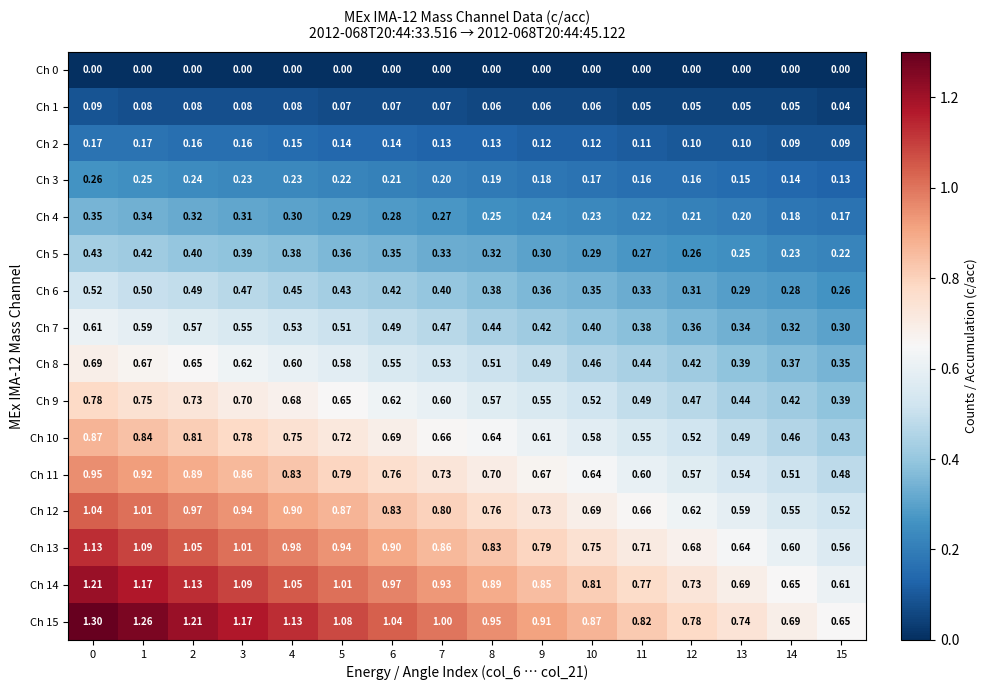

Reading right to left, transcribe all the data shown in this chart.

Ch 0: 15=0.0	14=0.0	13=0.0	12=0.0	11=0.0	10=0.0	9=0.0	8=0.0	7=0.0	6=0.0	5=0.0	4=0.0	3=0.0	2=0.0	1=0.0	0=0.0
Ch 1: 15=0.0	14=0.1	13=0.1	12=0.1	11=0.1	10=0.1	9=0.1	8=0.1	7=0.1	6=0.1	5=0.1	4=0.1	3=0.1	2=0.1	1=0.1	0=0.1
Ch 2: 15=0.1	14=0.1	13=0.1	12=0.1	11=0.1	10=0.1	9=0.1	8=0.1	7=0.1	6=0.1	5=0.1	4=0.1	3=0.2	2=0.2	1=0.2	0=0.2
Ch 3: 15=0.1	14=0.1	13=0.1	12=0.2	11=0.2	10=0.2	9=0.2	8=0.2	7=0.2	6=0.2	5=0.2	4=0.2	3=0.2	2=0.2	1=0.2	0=0.3
Ch 4: 15=0.2	14=0.2	13=0.2	12=0.2	11=0.2	10=0.2	9=0.2	8=0.2	7=0.3	6=0.3	5=0.3	4=0.3	3=0.3	2=0.3	1=0.3	0=0.3
Ch 5: 15=0.2	14=0.2	13=0.2	12=0.3	11=0.3	10=0.3	9=0.3	8=0.3	7=0.3	6=0.3	5=0.4	4=0.4	3=0.4	2=0.4	1=0.4	0=0.4
Ch 6: 15=0.3	14=0.3	13=0.3	12=0.3	11=0.3	10=0.3	9=0.4	8=0.4	7=0.4	6=0.4	5=0.4	4=0.5	3=0.5	2=0.5	1=0.5	0=0.5
Ch 7: 15=0.3	14=0.3	13=0.3	12=0.4	11=0.4	10=0.4	9=0.4	8=0.4	7=0.5	6=0.5	5=0.5	4=0.5	3=0.6	2=0.6	1=0.6	0=0.6
Ch 8: 15=0.3	14=0.4	13=0.4	12=0.4	11=0.4	10=0.5	9=0.5	8=0.5	7=0.5	6=0.6	5=0.6	4=0.6	3=0.6	2=0.7	1=0.7	0=0.7
Ch 9: 15=0.4	14=0.4	13=0.4	12=0.5	11=0.5	10=0.5	9=0.6	8=0.6	7=0.6	6=0.6	5=0.7	4=0.7	3=0.7	2=0.7	1=0.8	0=0.8
Ch 10: 15=0.4	14=0.5	13=0.5	12=0.5	11=0.6	10=0.6	9=0.6	8=0.6	7=0.7	6=0.7	5=0.7	4=0.8	3=0.8	2=0.8	1=0.8	0=0.9
Ch 11: 15=0.5	14=0.5	13=0.5	12=0.6	11=0.6	10=0.6	9=0.7	8=0.7	7=0.7	6=0.8	5=0.8	4=0.8	3=0.9	2=0.9	1=0.9	0=0.9
Ch 12: 15=0.5	14=0.6	13=0.6	12=0.6	11=0.7	10=0.7	9=0.7	8=0.8	7=0.8	6=0.8	5=0.9	4=0.9	3=0.9	2=1.0	1=1.0	0=1.0
Ch 13: 15=0.6	14=0.6	13=0.6	12=0.7	11=0.7	10=0.8	9=0.8	8=0.8	7=0.9	6=0.9	5=0.9	4=1.0	3=1.0	2=1.1	1=1.1	0=1.1
Ch 14: 15=0.6	14=0.7	13=0.7	12=0.7	11=0.8	10=0.8	9=0.8	8=0.9	7=0.9	6=1.0	5=1.0	4=1.1	3=1.1	2=1.1	1=1.2	0=1.2
Ch 15: 15=0.7	14=0.7	13=0.7	12=0.8	11=0.8	10=0.9	9=0.9	8=0.9	7=1.0	6=1.0	5=1.1	4=1.1	3=1.2	2=1.2	1=1.3	0=1.3